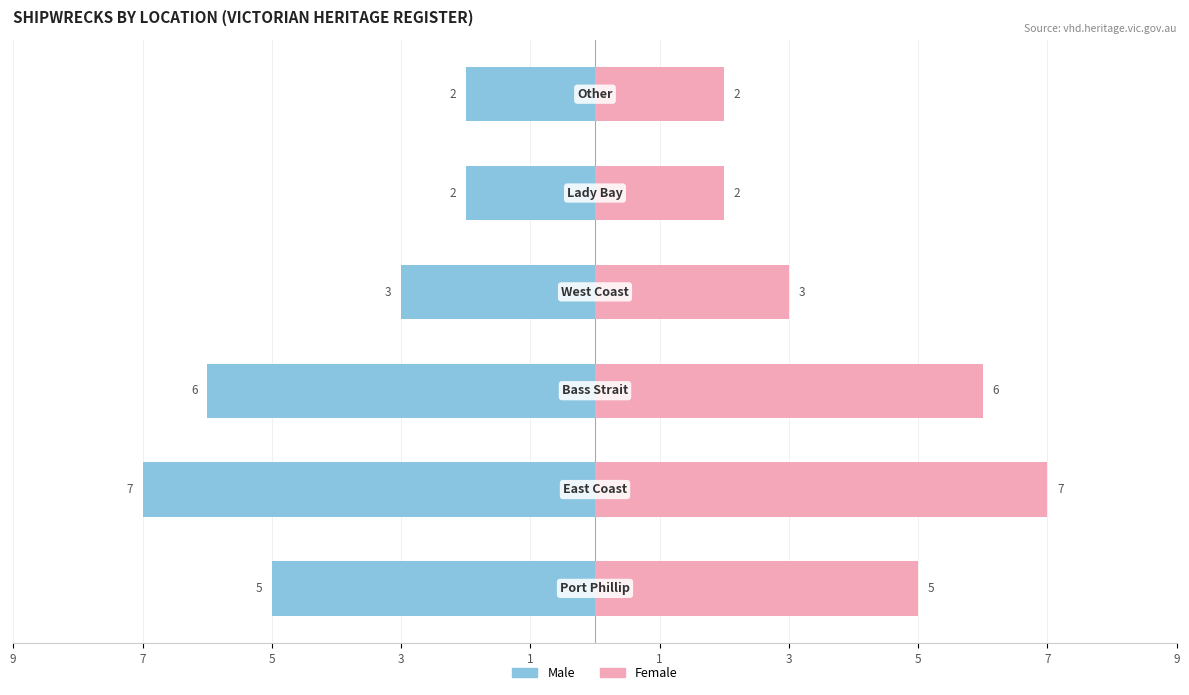

The Female series shows 2 at 1. True or false?

True